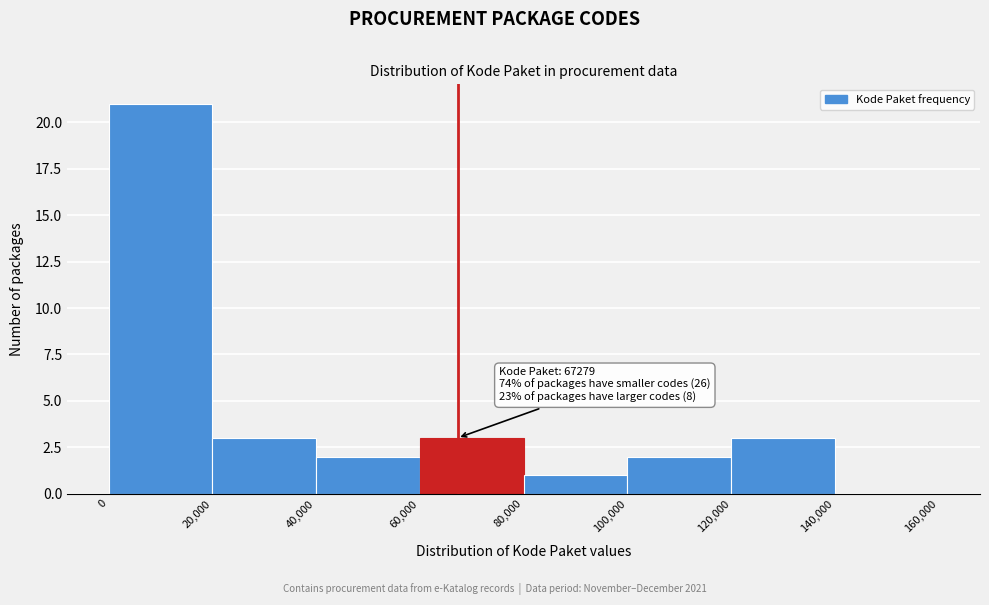

Over which range of the x-axis is the bar tallest?

0 to 20,000